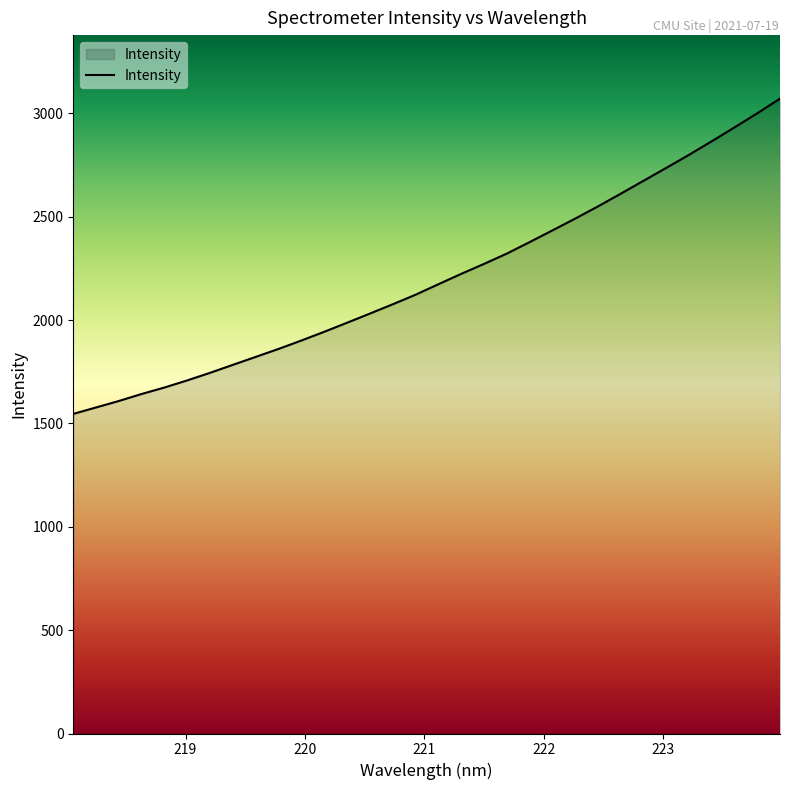

What is the greatest value displayed?

3071.1